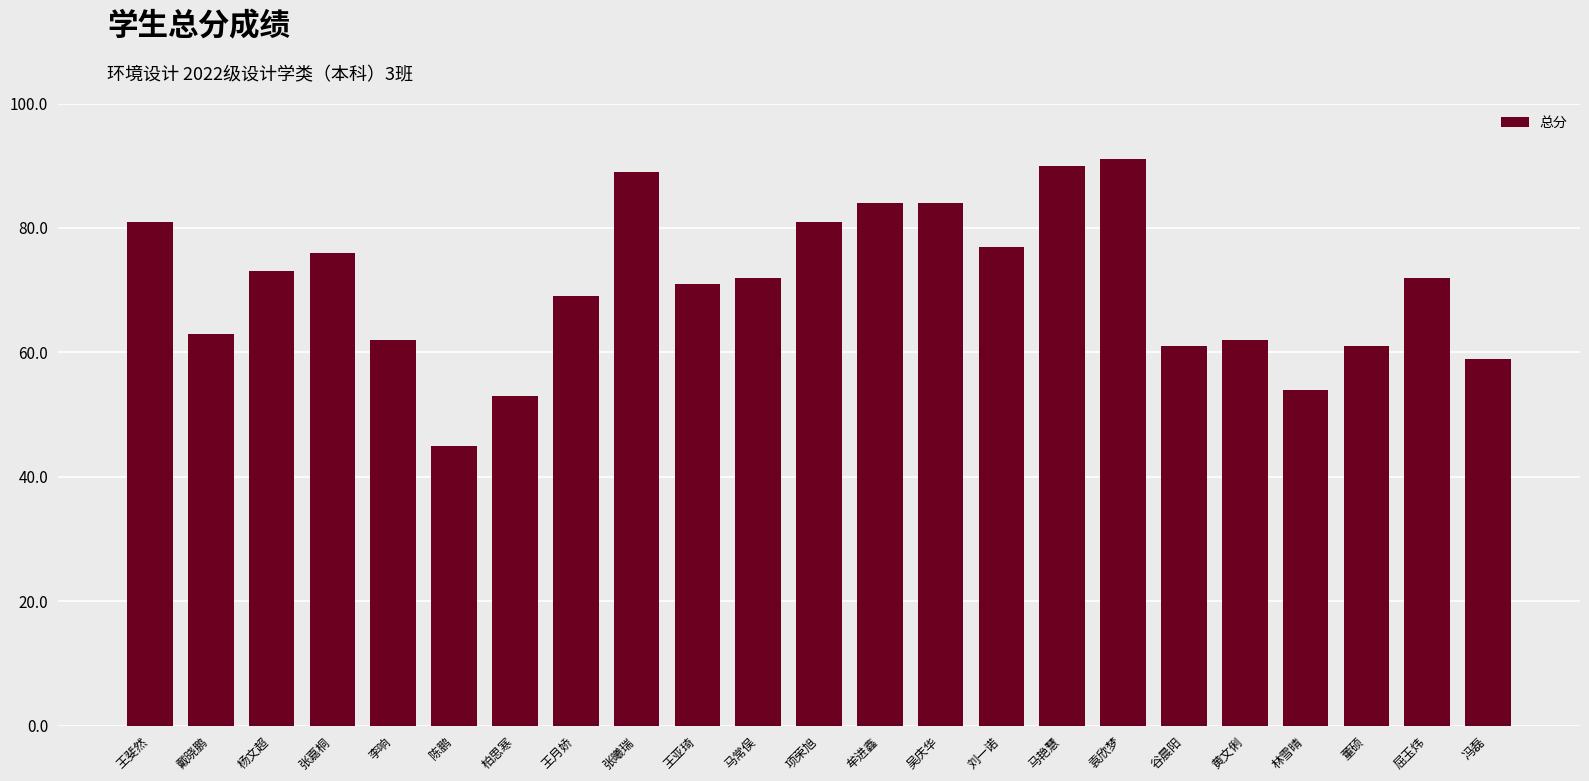

Reading right to left, extract all data points from this chart.

冯磊=59	屈玉炜=72	董硕=61	林雪晴=54	黄文俐=62	谷晨阳=61	袁欣梦=91	马艳慧=90	刘一诺=77	吴庆华=84	牟进鑫=84	项荣旭=81	马常俣=72	王亚琦=71	张曦瑞=89	王月娇=69	柏思寒=53	陈鹏=45	李响=62	张嘉桐=76	杨文超=73	戴晓鹏=63	王斐然=81